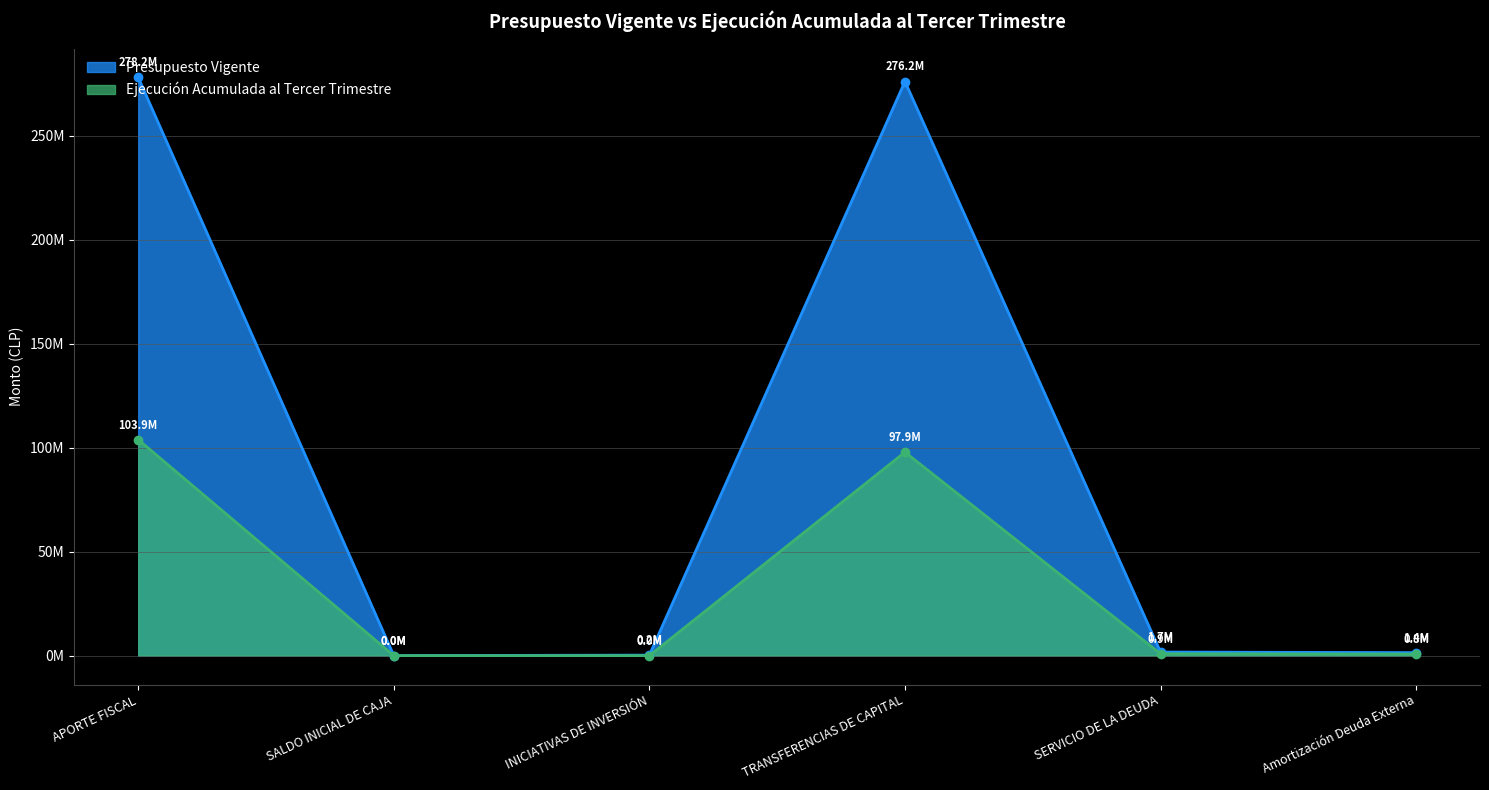

List the series in order of their overall mean, highest first.

Presupuesto Vigente, Ejecución Acumulada al Tercer Trimestre